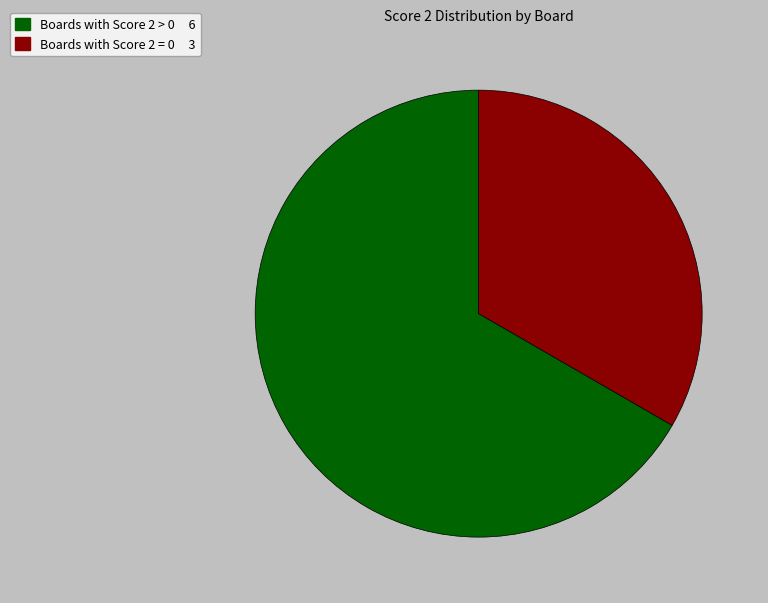

Does any single category account for the majority?

Yes